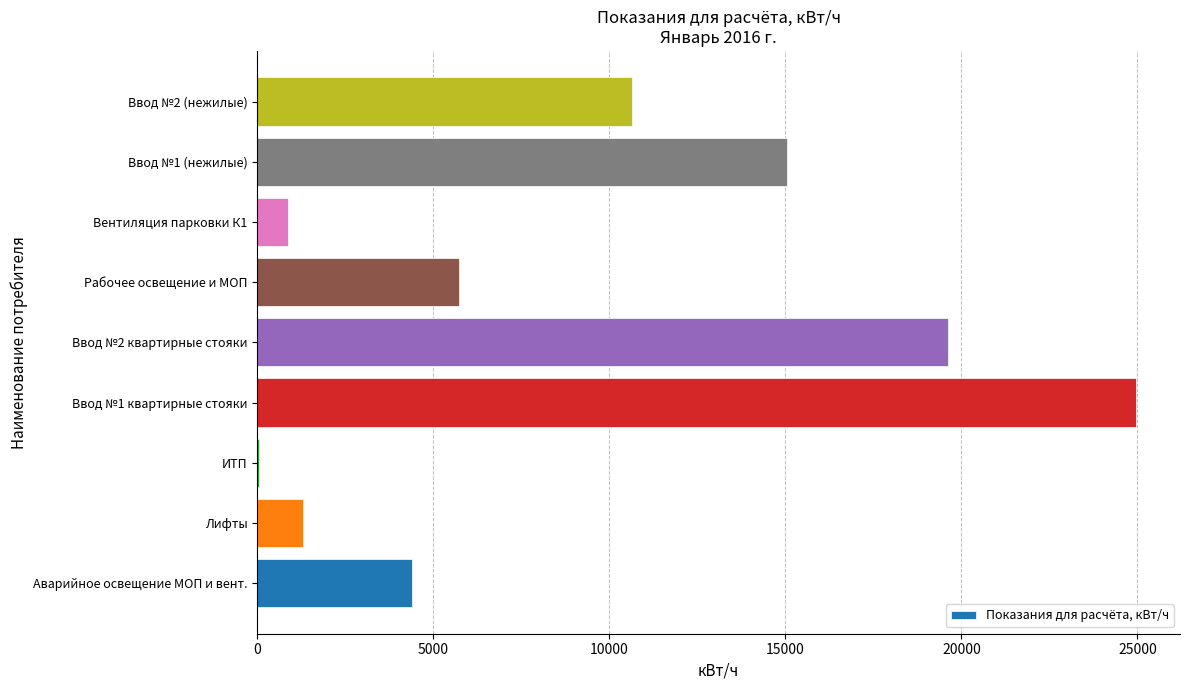

Between Ввод №2 (нежилые) and Ввод №1 (нежилые), which is larger?

Ввод №1 (нежилые)